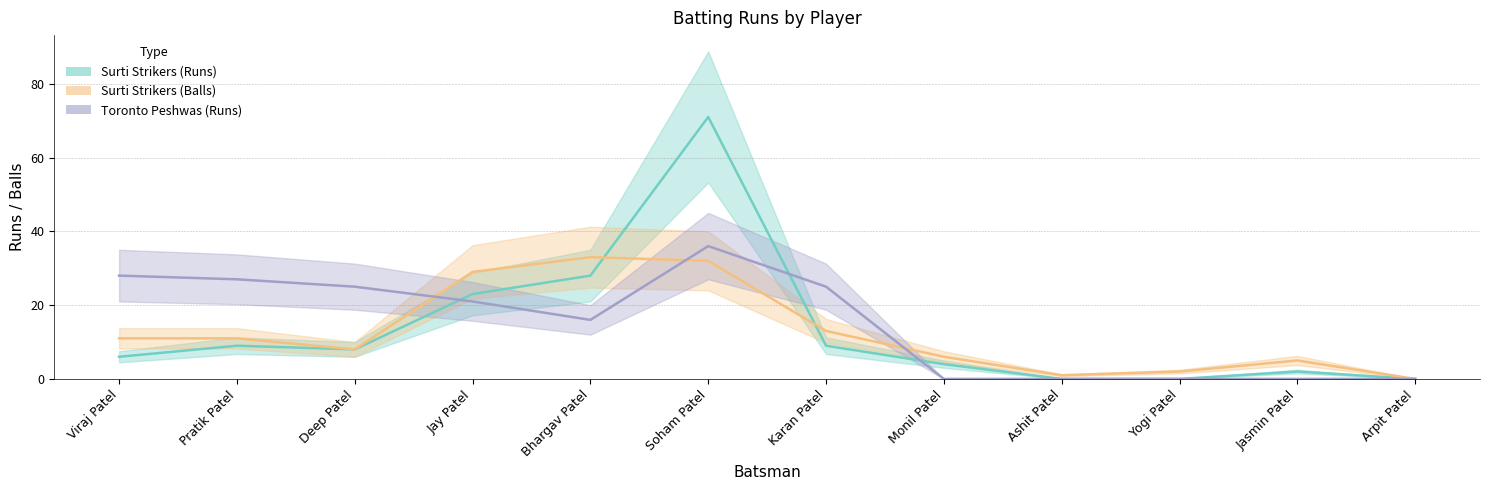

At Soham Patel, list the series in order from smallest to largest.

Surti Strikers (Balls), Toronto Peshwas (Runs), Surti Strikers (Runs)